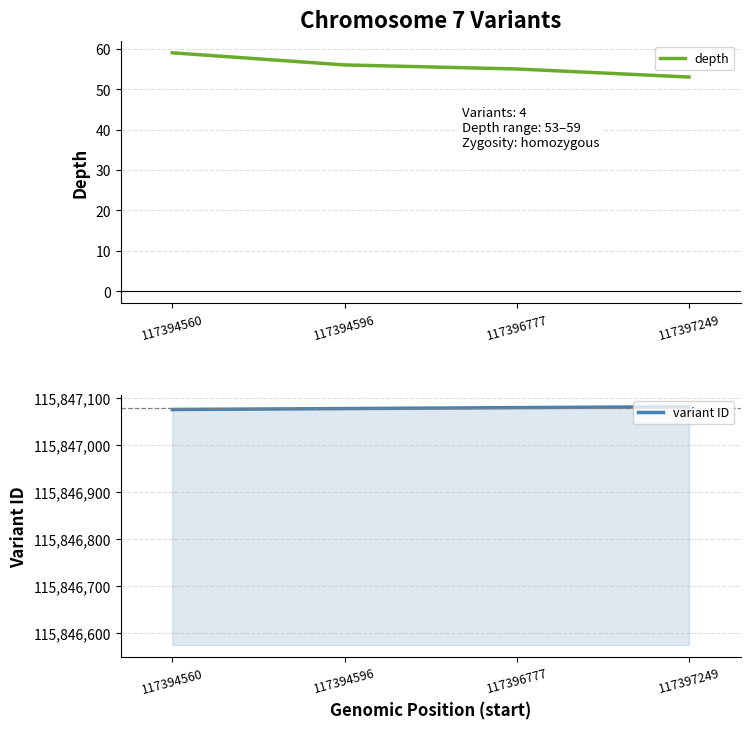

Reading left to right, transcribe all the data shown in this chart.

depth: 117394560=59	117394596=56	117396777=55	117397249=53
variant ID: 117394560=115847075	117394596=115847077	117396777=115847079	117397249=115847081